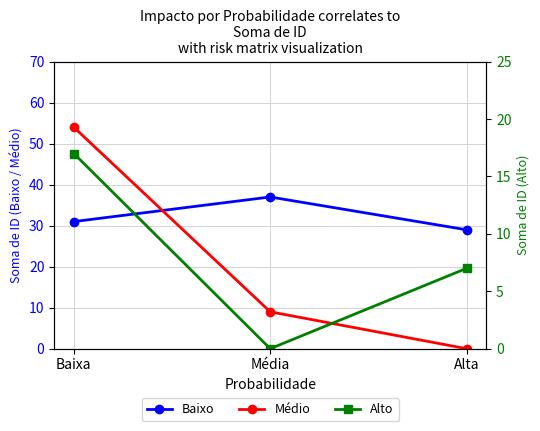

What is the sum of the Alto values at Baixa and Alta?

24